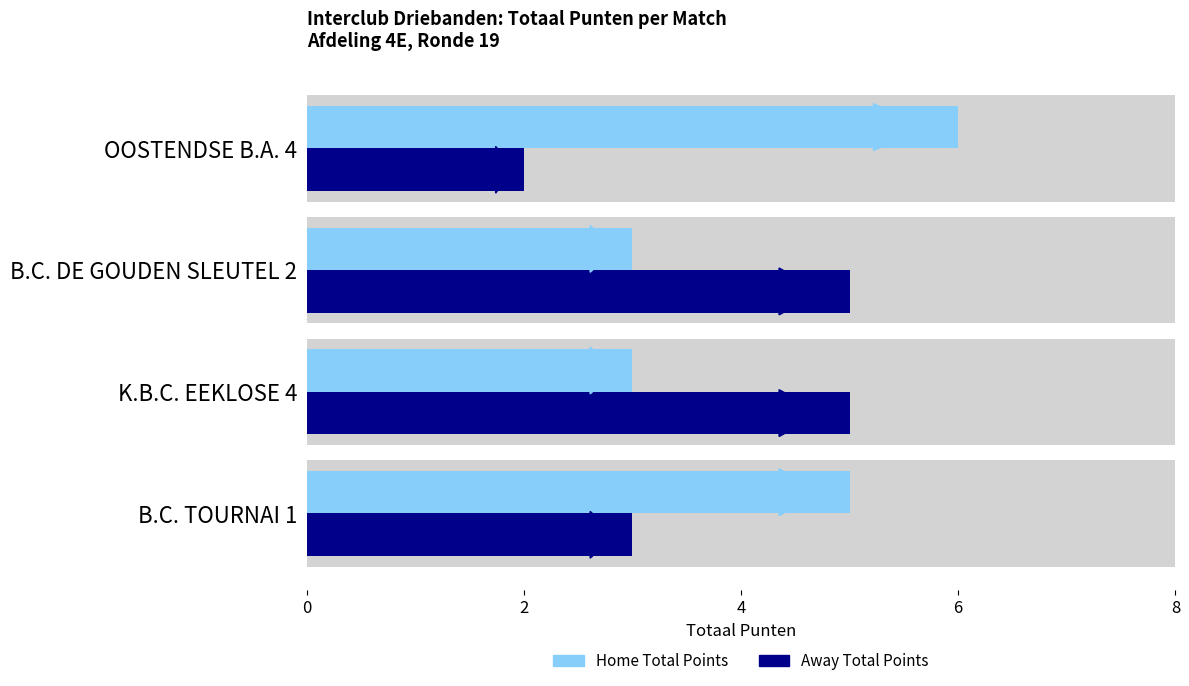

What is the average value of the Away Total Points series?

4